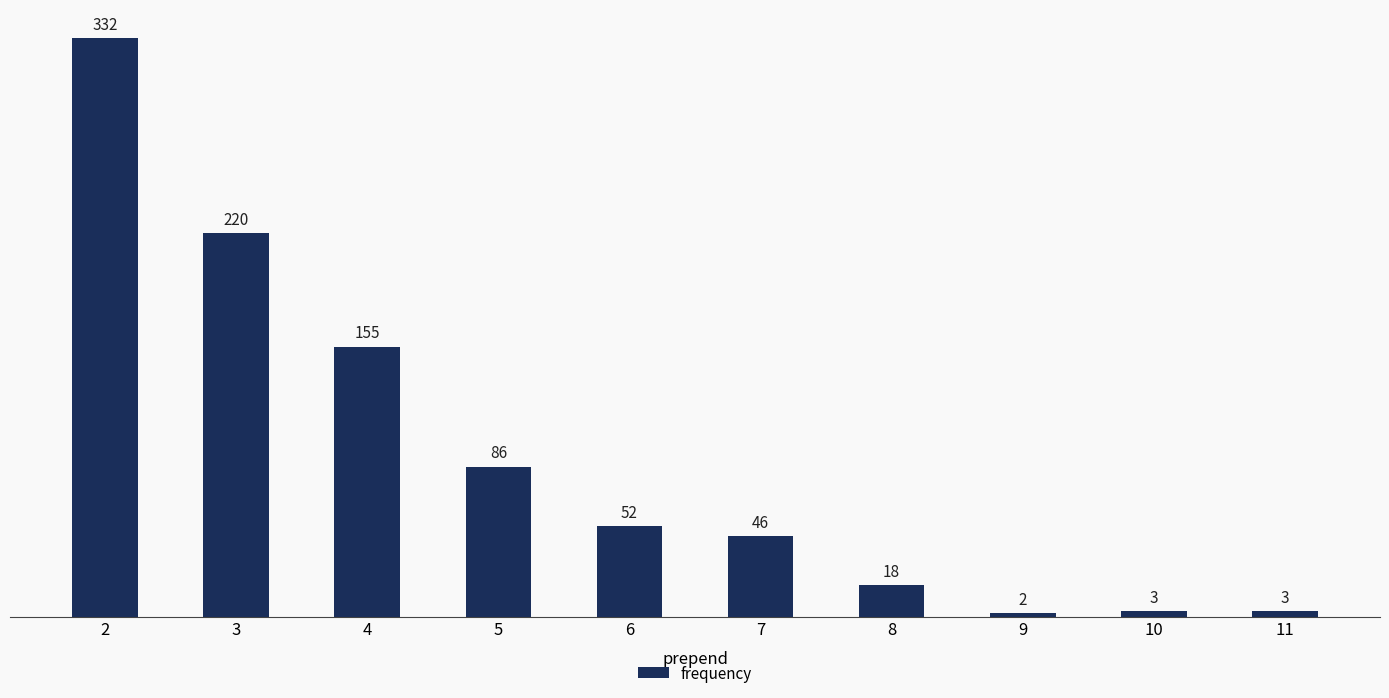

At which category does the chart reach its minimum across all series?

9